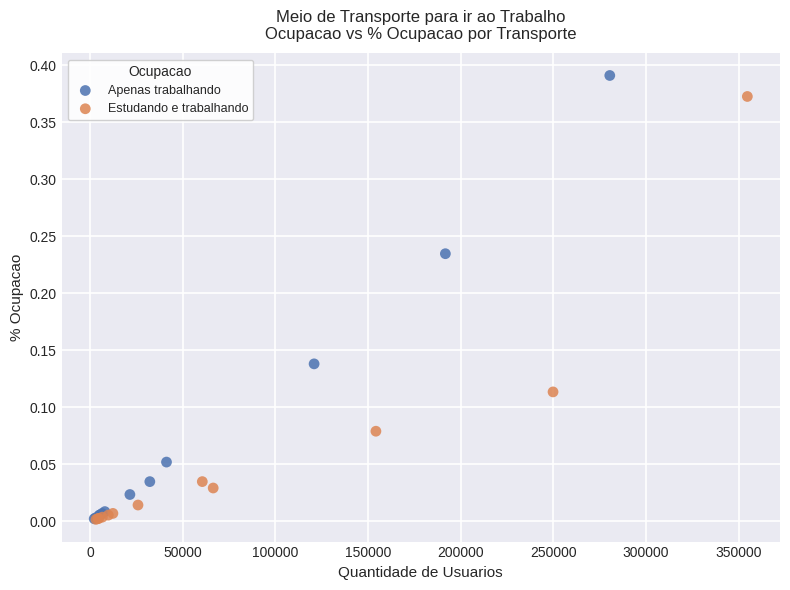

Which series has the widest spread of Y values?

Apenas trabalhando